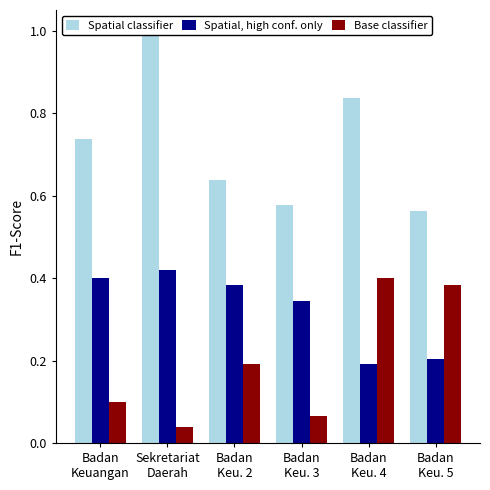

Reading left to right, extract all data points from this chart.

Spatial classifier: 0.7	1.0	0.6	0.6	0.8	0.6
Spatial, high conf. only: 0.4	0.4	0.4	0.3	0.2	0.2
Base classifier: 0.1	0.0	0.2	0.1	0.4	0.4